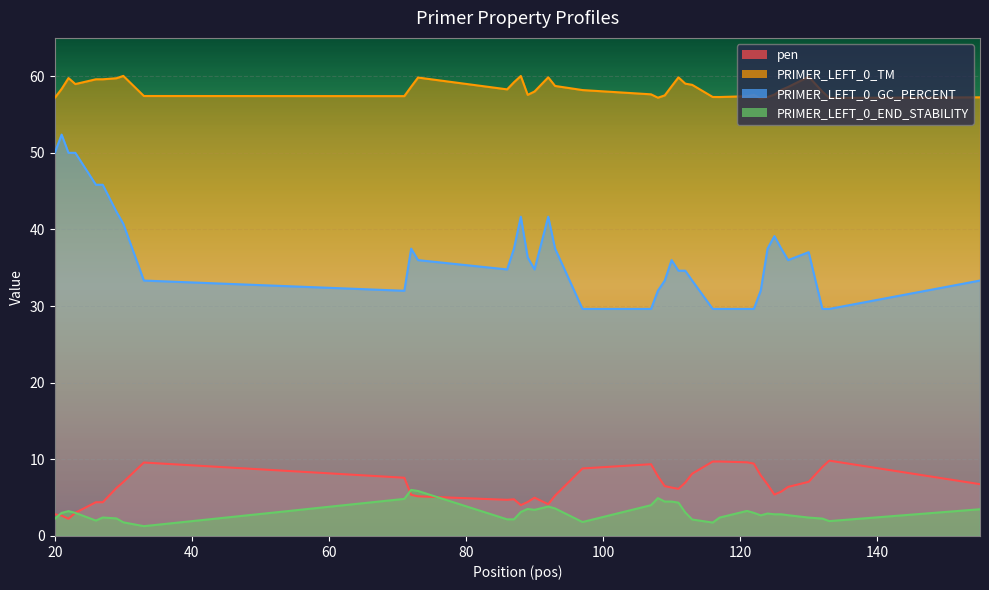

Is the value of PRIMER_LEFT_0_END_STABILITY at 132 greater than the value of pen at 30?

No